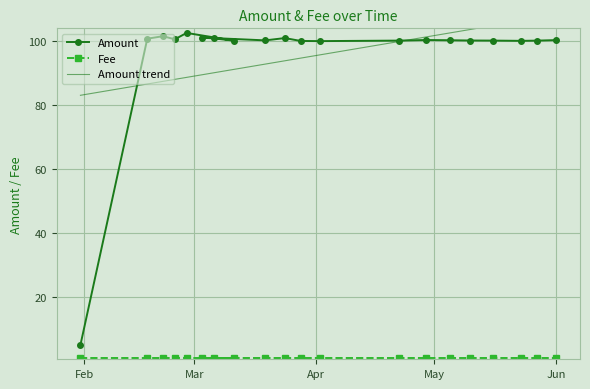

What is the smallest value displayed?

5.0